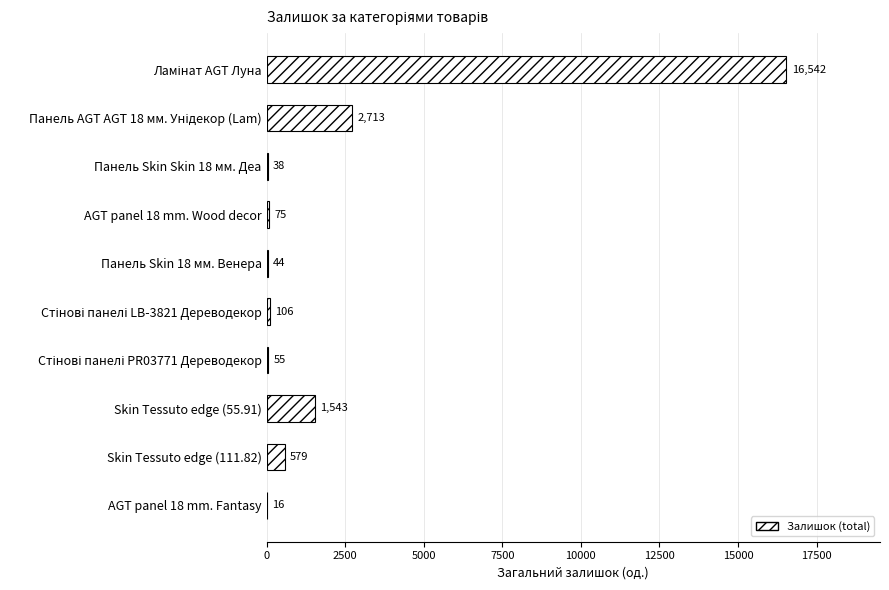

The value at Skin Tessuto edge (111.82) is 579. True or false?

True